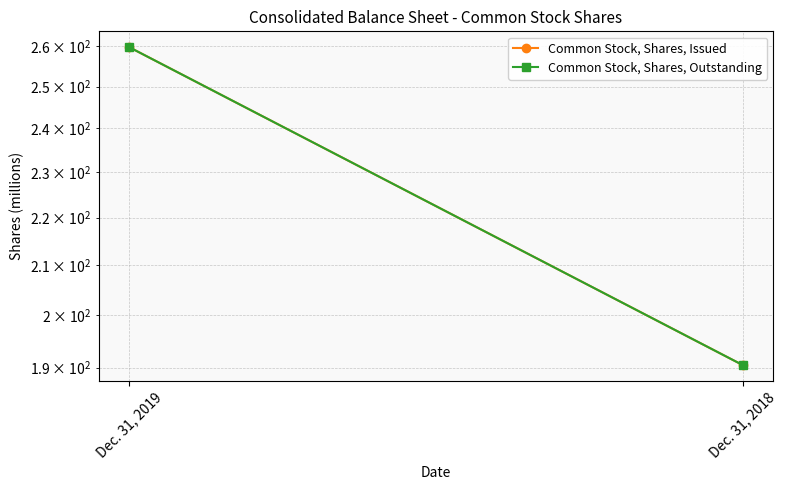

Between Dec. 31, 2019 and Dec. 31, 2018, which series saw the biggest shift?

Common Stock, Shares, Issued